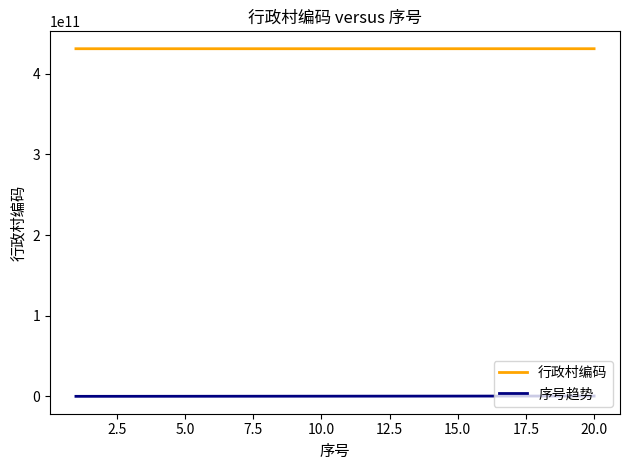

How many values in the 序号趋势 series exceed 237095714?

10